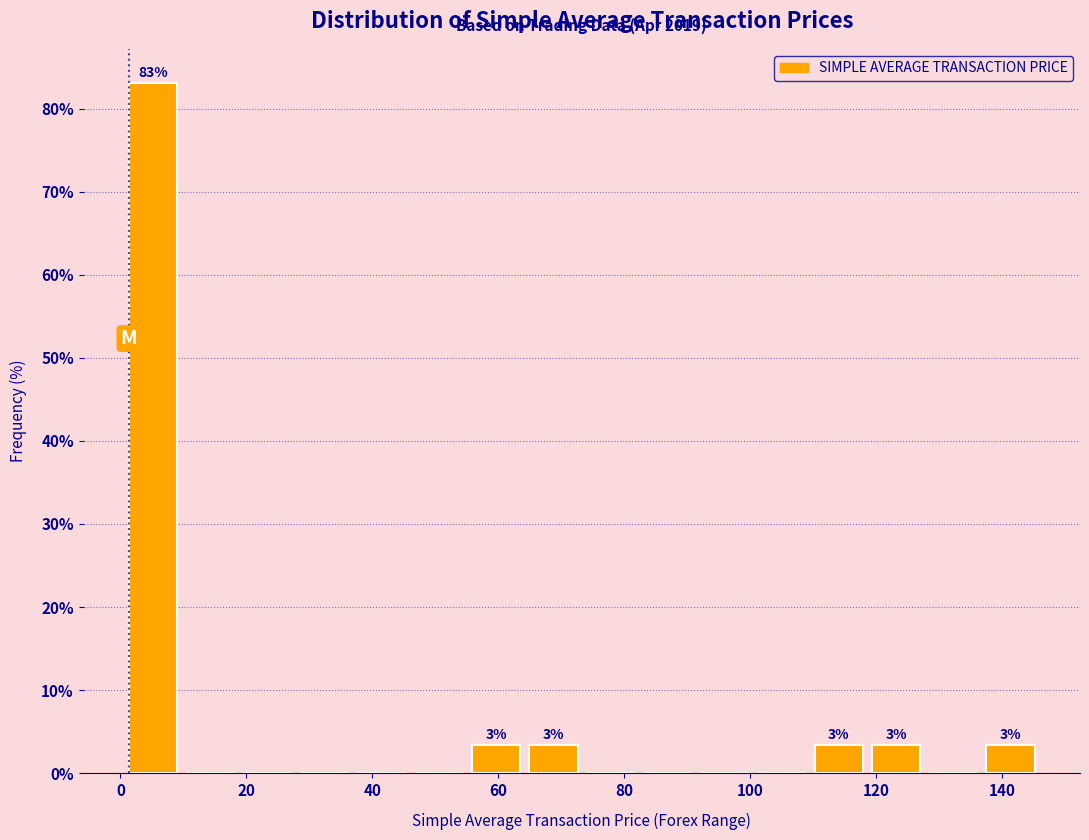

Over which range of the x-axis is the bar tallest?

0 to 10